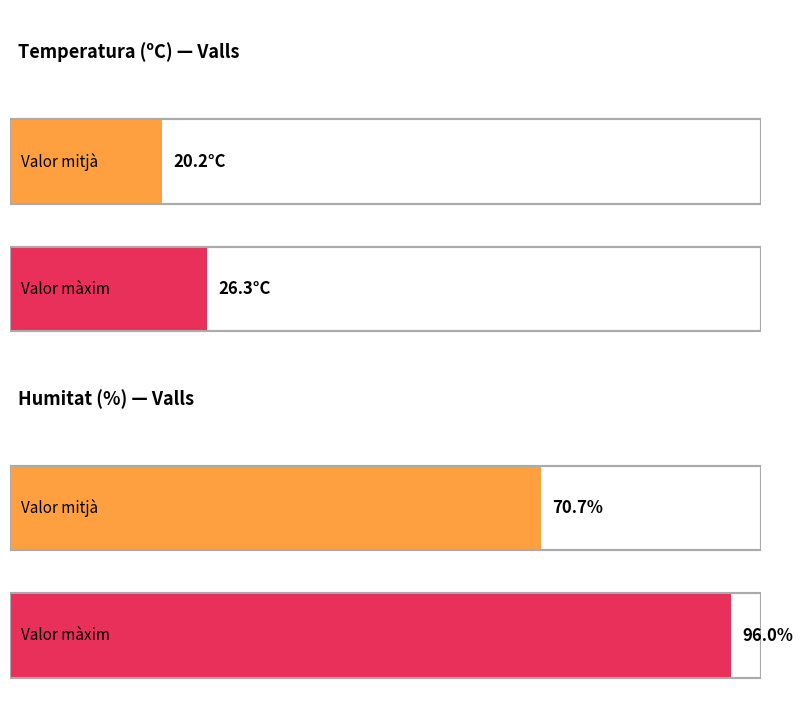

How many series are shown in this chart?

2